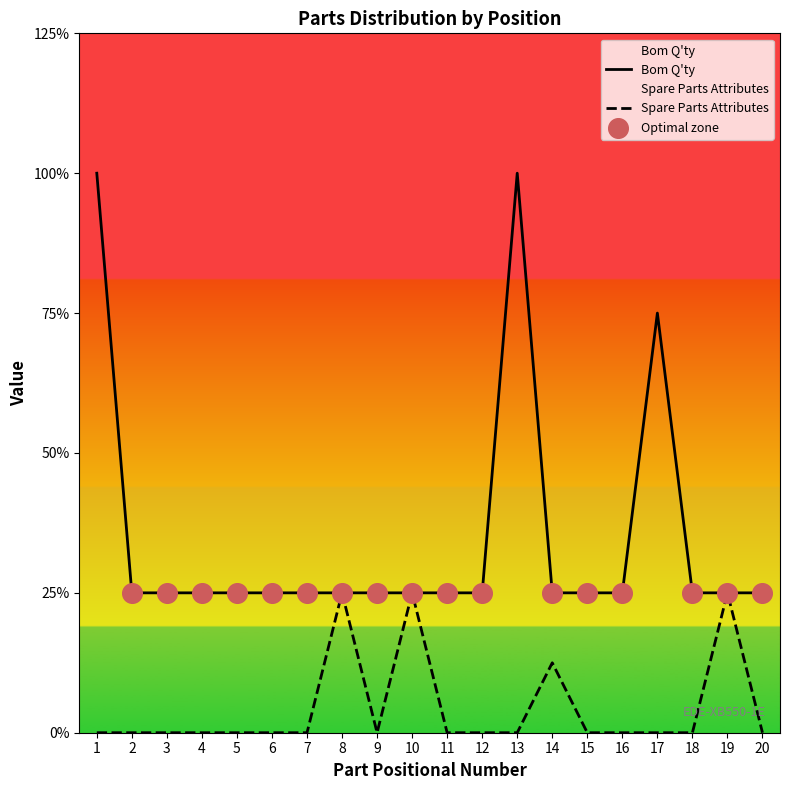

Which series has the largest total across all categories?

Bom Q'ty